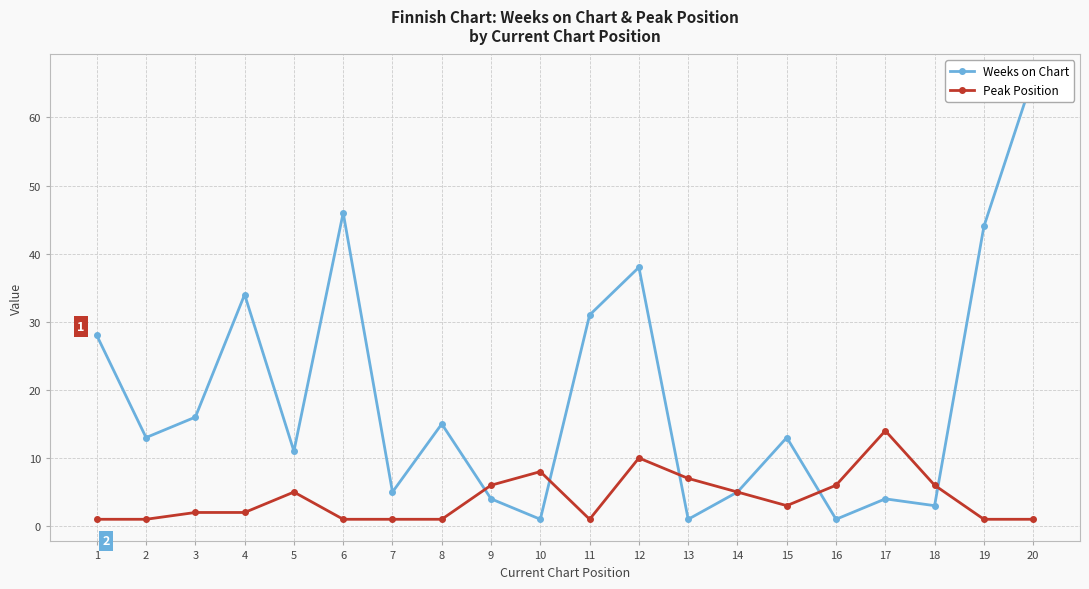

In Peak Position, how many points are higher than both neighbors (excluding endpoints)?

4